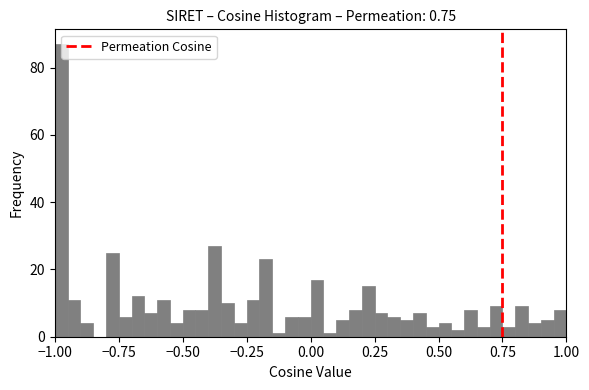

Read against the x-axis, roughly where is the centre of the tallest bar?

-0.95